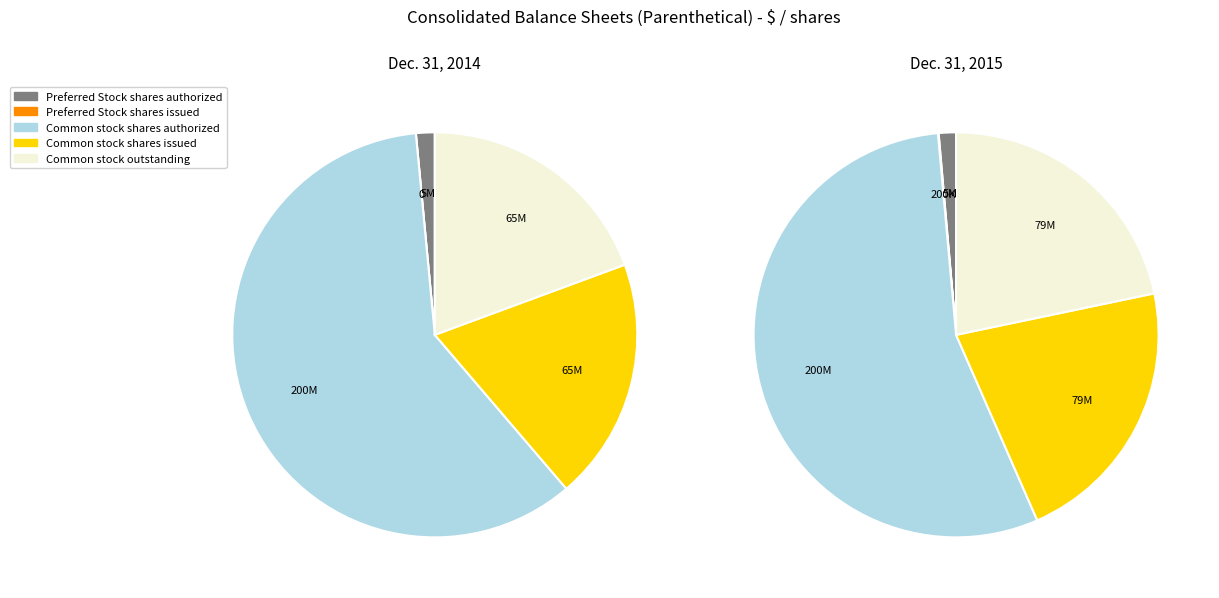

To the nearest percent, what is the average slice percentage?

20%